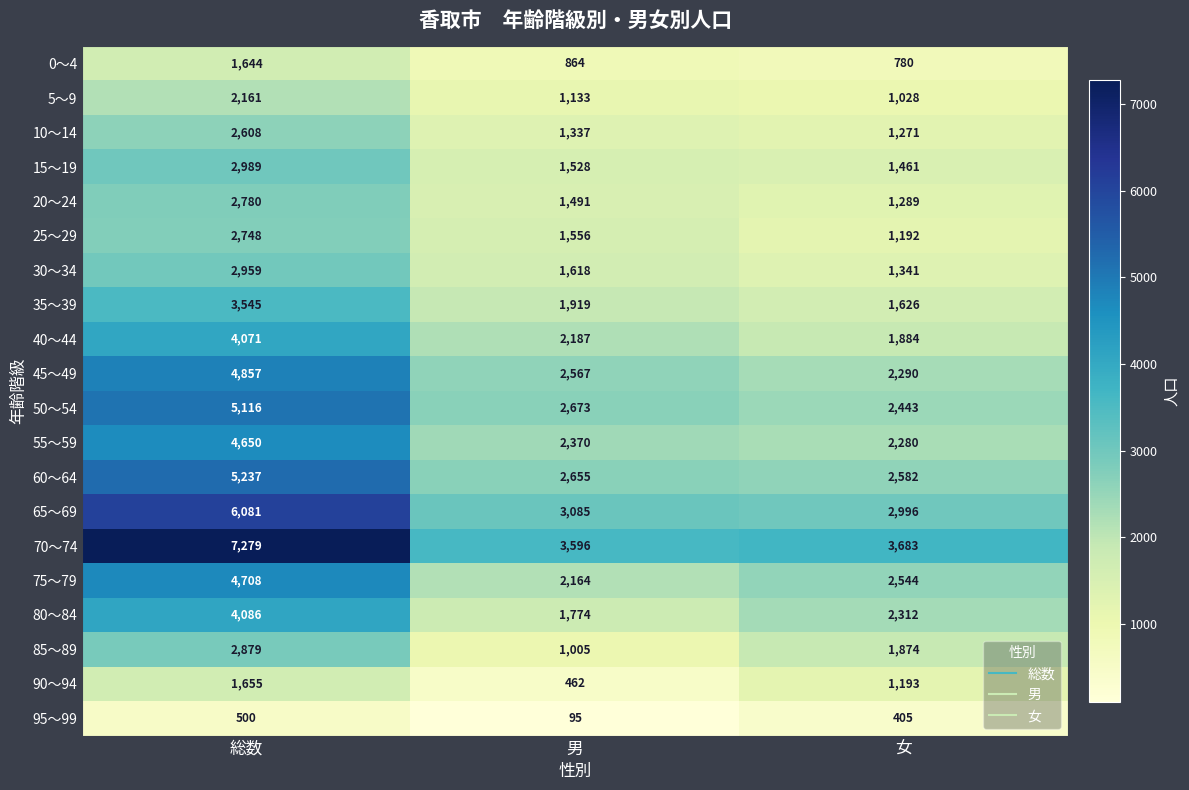

Which category has the lowest value in the 75～79 series?

男